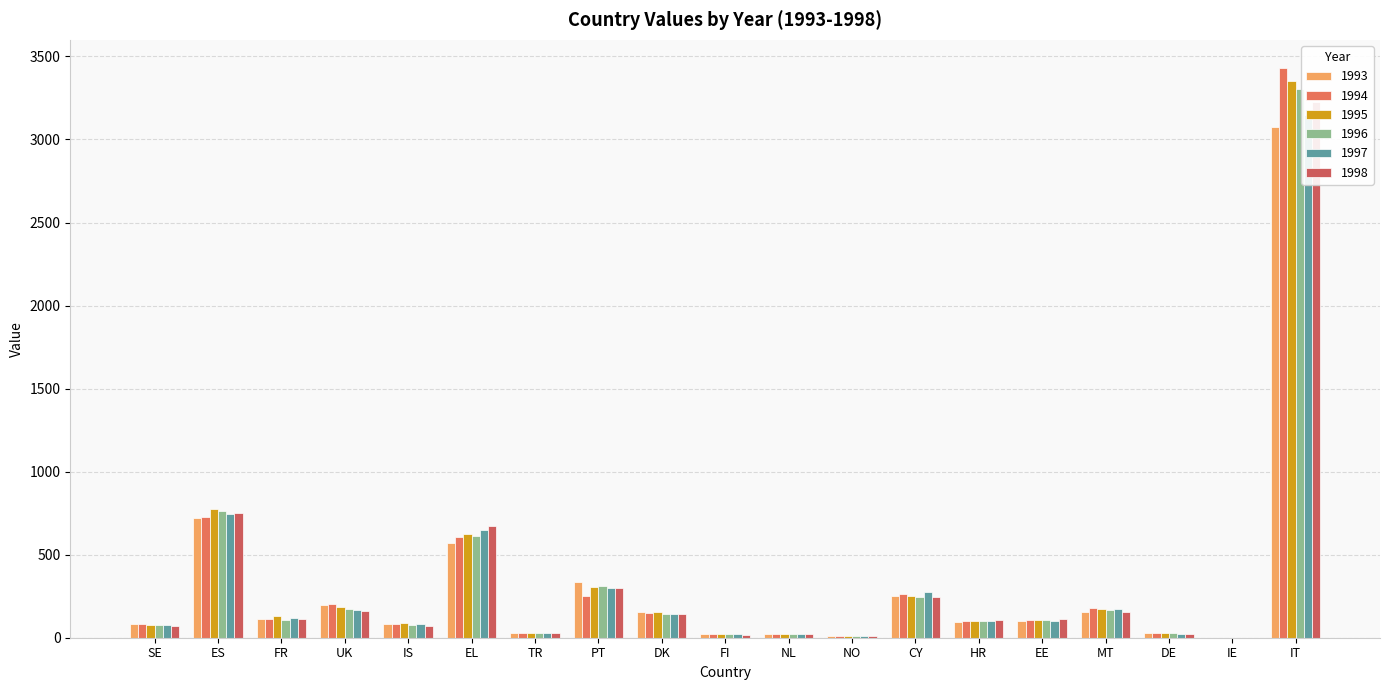

The value of 1998 at SE is 111. True or false?

False